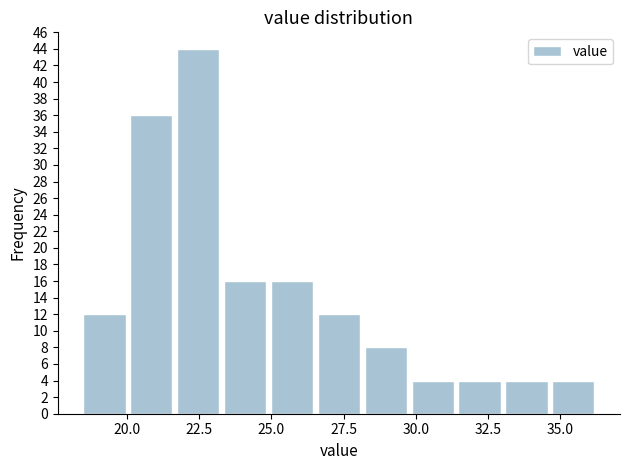

Around what value on the x-axis is the tallest bar? Give the approximate position of its centre, as read against the axis.

22.5